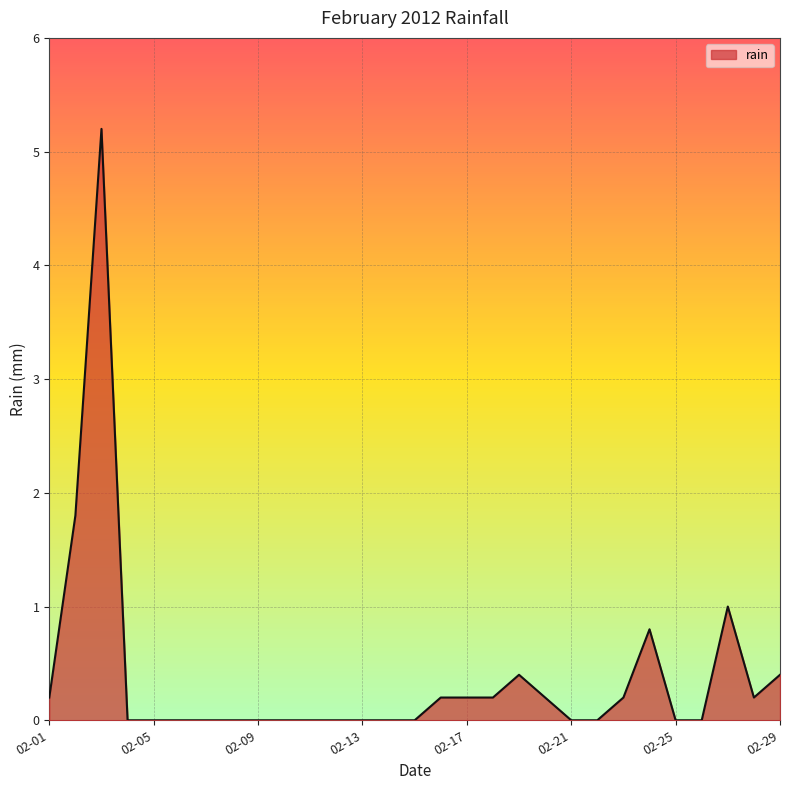

What is the difference between the maximum and minimum values?

5.2